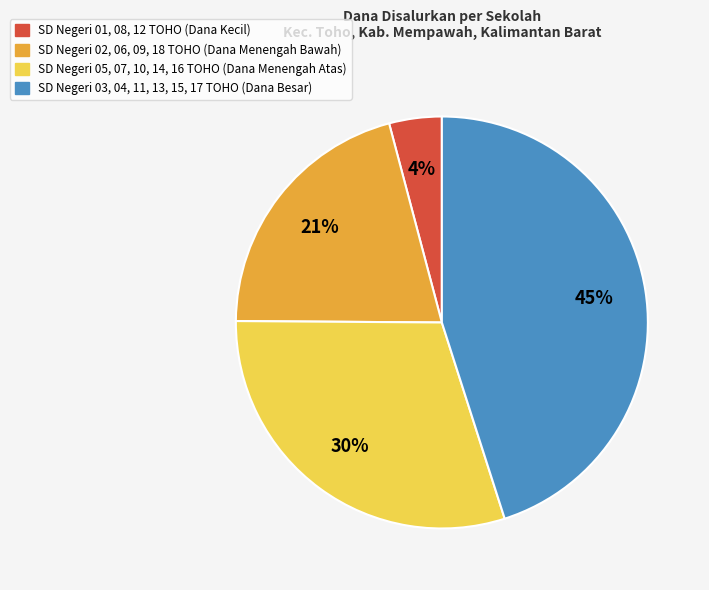

Which has a higher value, SD Negeri 02, 06, 09, 18 TOHO (Dana Menengah Bawah) or SD Negeri 03, 04, 11, 13, 15, 17 TOHO (Dana Besar)?

SD Negeri 03, 04, 11, 13, 15, 17 TOHO (Dana Besar)